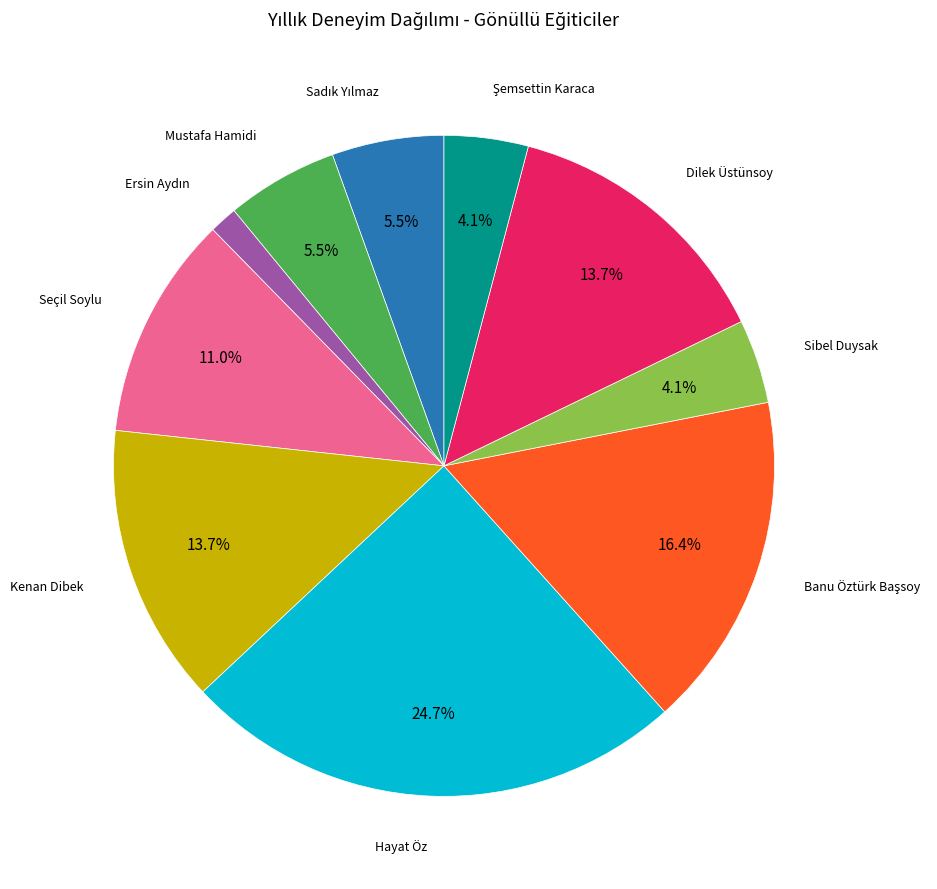

Does any single category account for the majority?

No